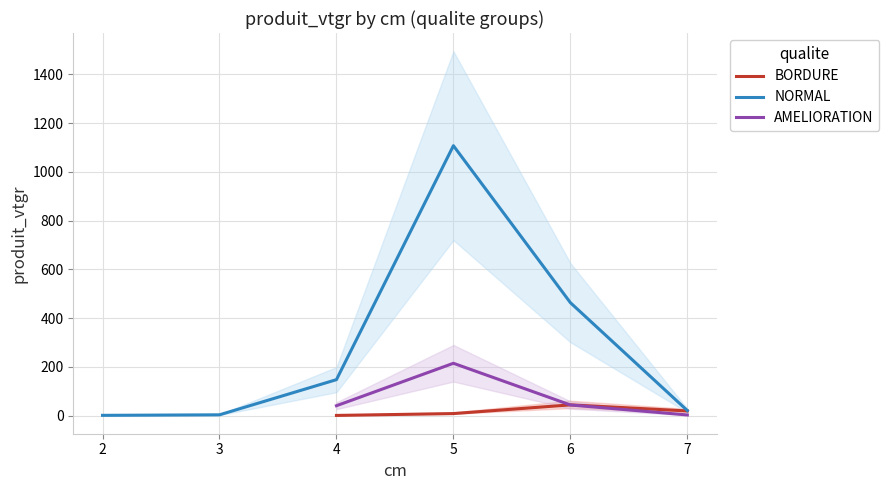

The value of NORMAL at 4 is 147.2. True or false?

True